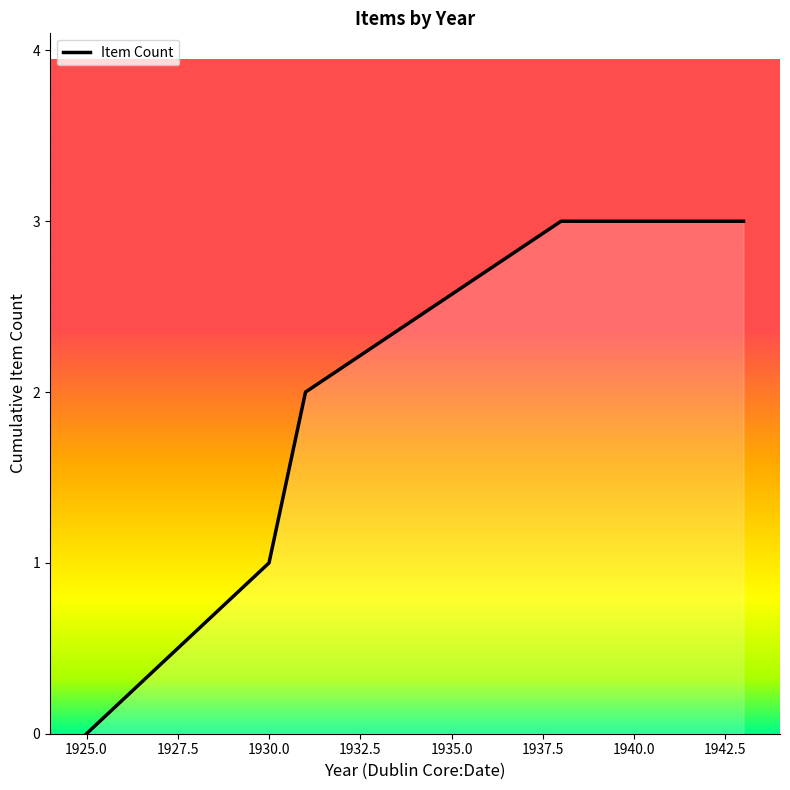

What is the greatest value displayed?

3